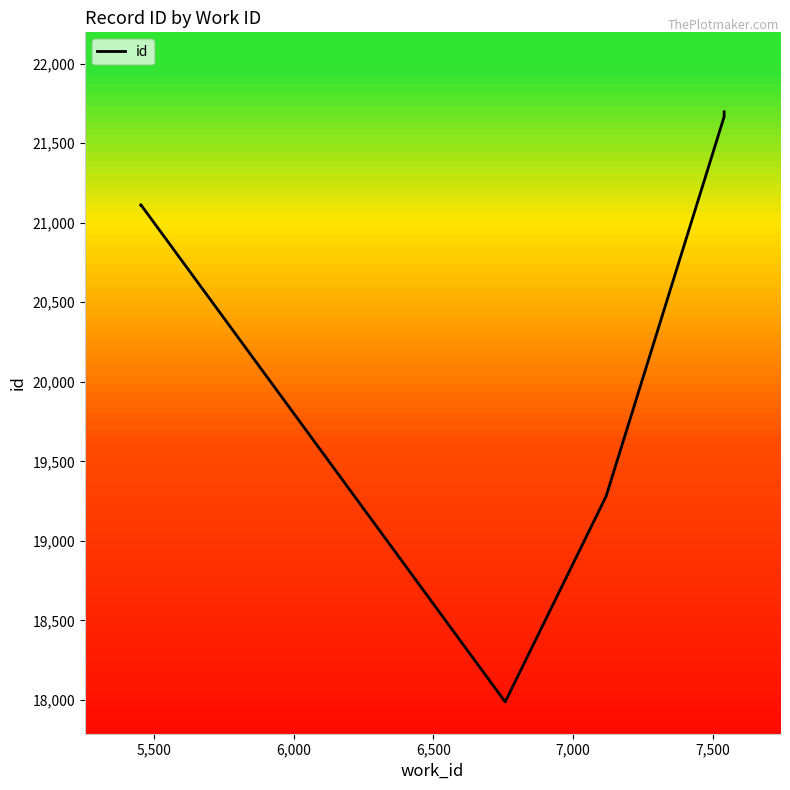

Does the chart have visible grid lines?

No